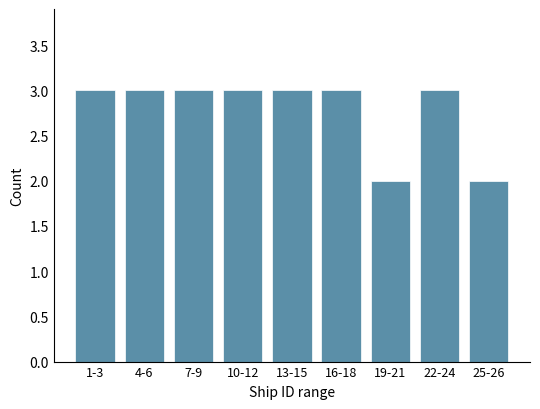

Reading right to left, transcribe all the data shown in this chart.

25-26=2	22-24=3	19-21=2	16-18=3	13-15=3	10-12=3	7-9=3	4-6=3	1-3=3